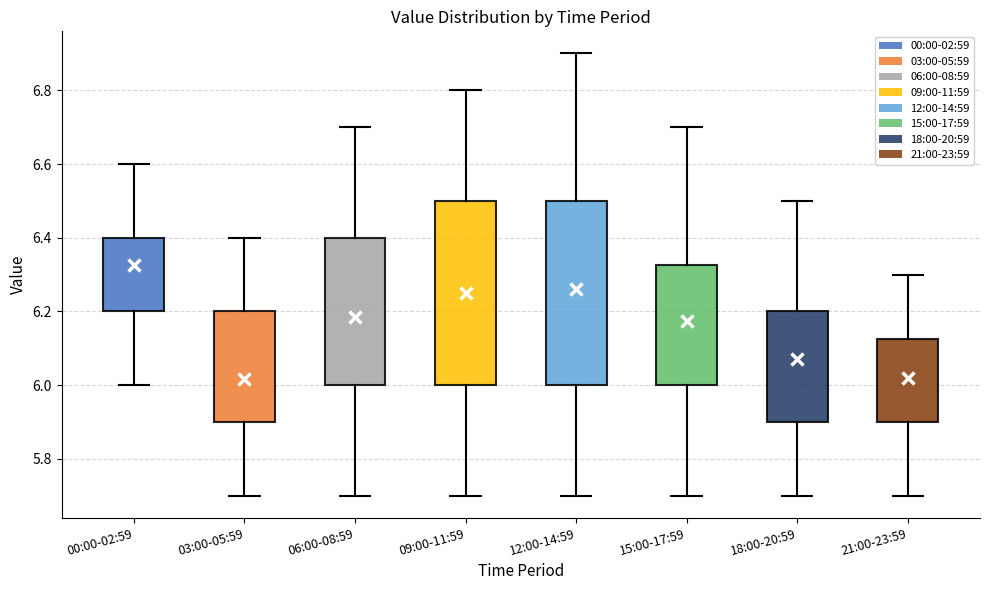

Reading left to right, read every box against the y-axis: the position of its median line, the range the box covers, and the ends of its whiskers. The values are not printed on the chart, so give them approximately, as read against the axis.

00:00-02:59: median 6.30, box 6.20 to 6.40, whiskers 6.00 to 6.60
03:00-05:59: median 6.00, box 5.90 to 6.20, whiskers 5.70 to 6.40
06:00-08:59: median 6.20, box 6.00 to 6.40, whiskers 5.70 to 6.70
09:00-11:59: median 6.26, box 6.00 to 6.50, whiskers 5.70 to 6.80
12:00-14:59: median 6.26, box 6.00 to 6.50, whiskers 5.70 to 6.90
15:00-17:59: median 6.20, box 6.00 to 6.32, whiskers 5.70 to 6.70
18:00-20:59: median 6.10, box 5.90 to 6.20, whiskers 5.70 to 6.50
21:00-23:59: median 6.00, box 5.90 to 6.12, whiskers 5.70 to 6.30